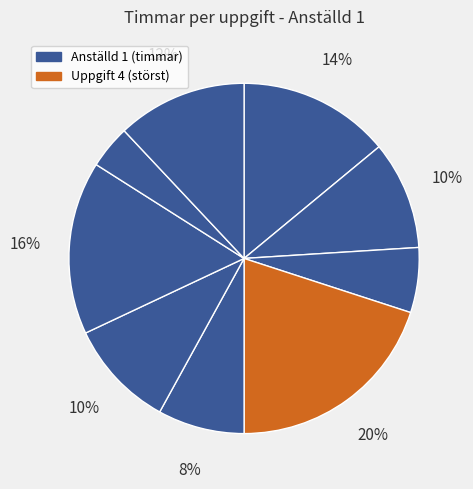

How many segments does this pie chart have?

9